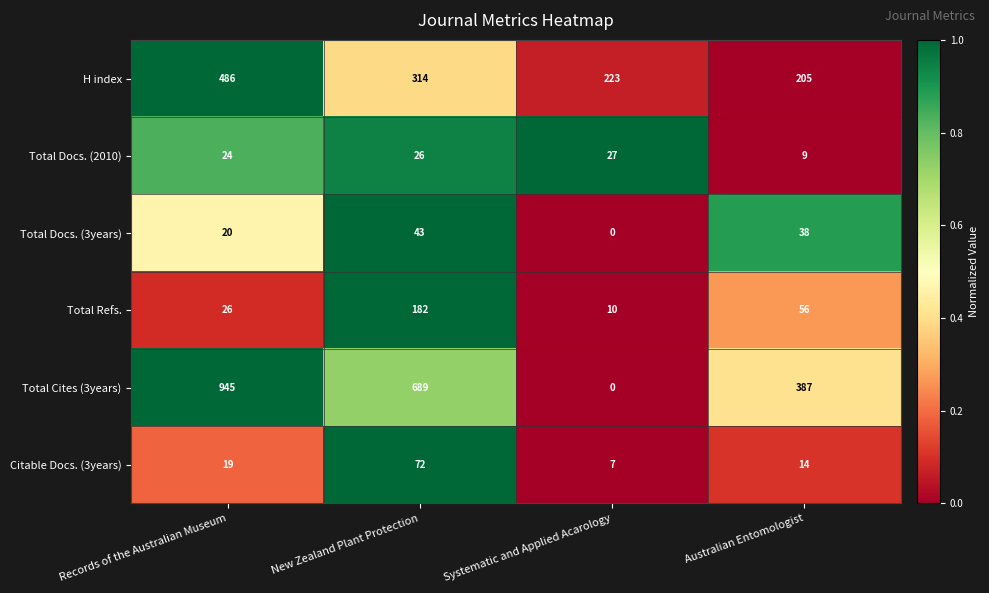

At which label is Total Refs. closest to 96?

Australian Entomologist